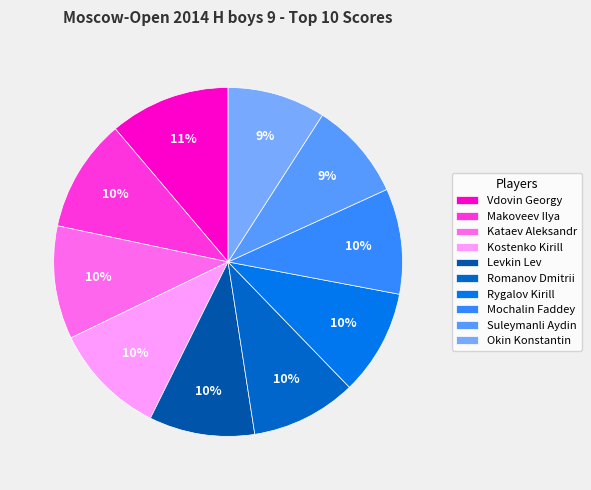

Which has a higher value, Suleymanli Aydin or Levkin Lev?

Levkin Lev